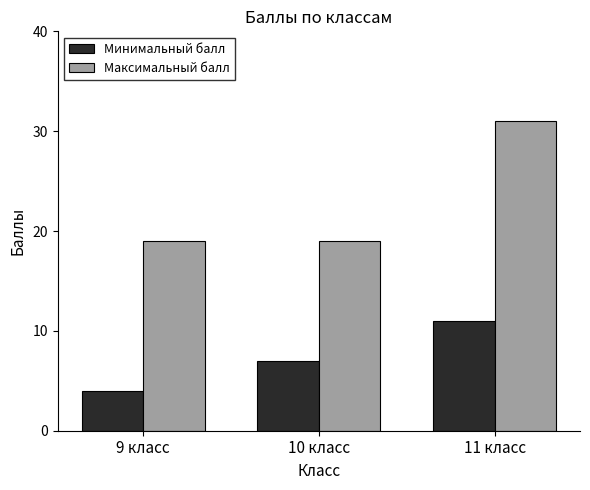

Rank the series at 10 класс from highest to lowest value.

Максимальный балл, Минимальный балл